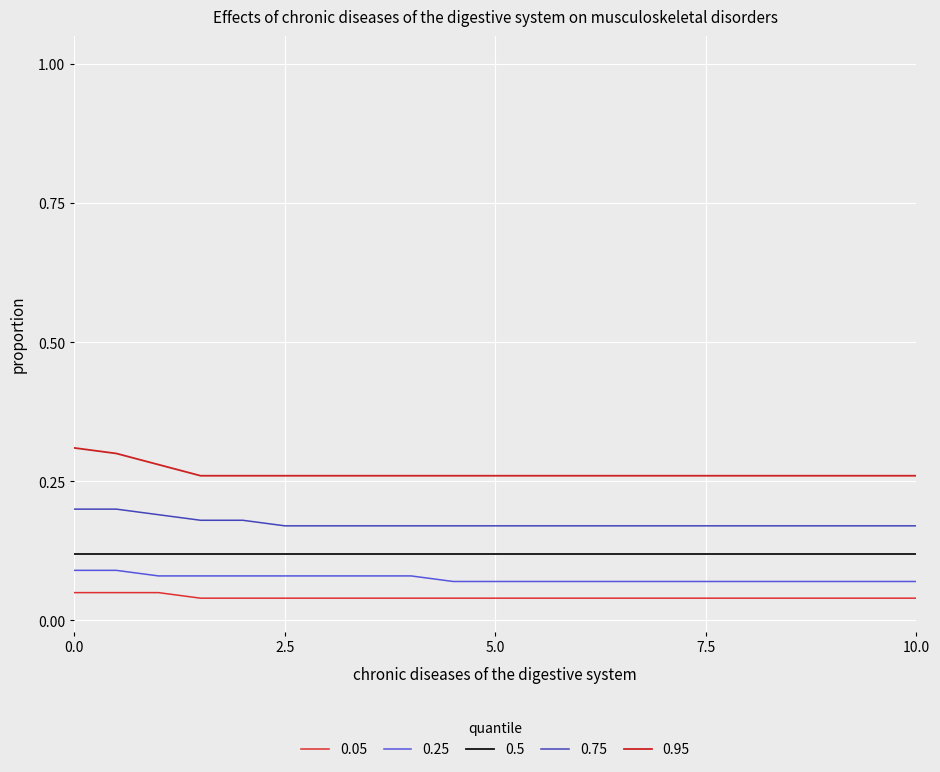

At how many categories does at least one series exceed 0?

20